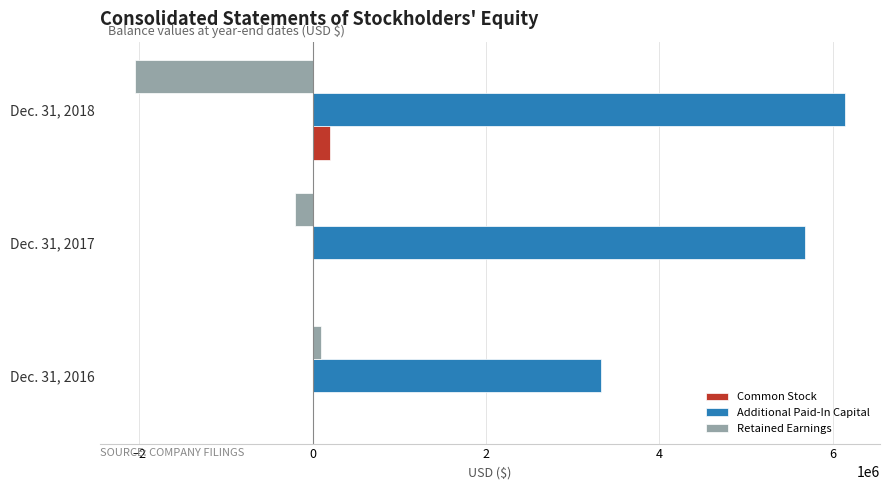

At which category is the sum across all series the highest?

Dec. 31, 2017